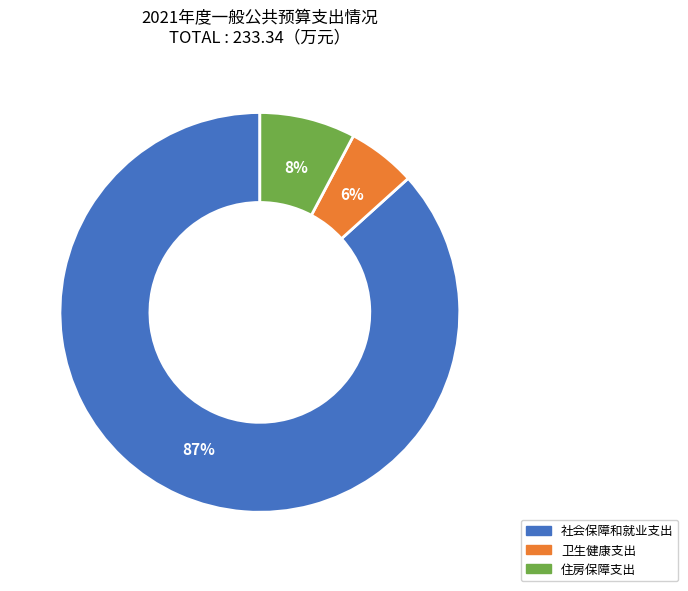

To the nearest percent, what percentage of the pie is 住房保障支出?

8%